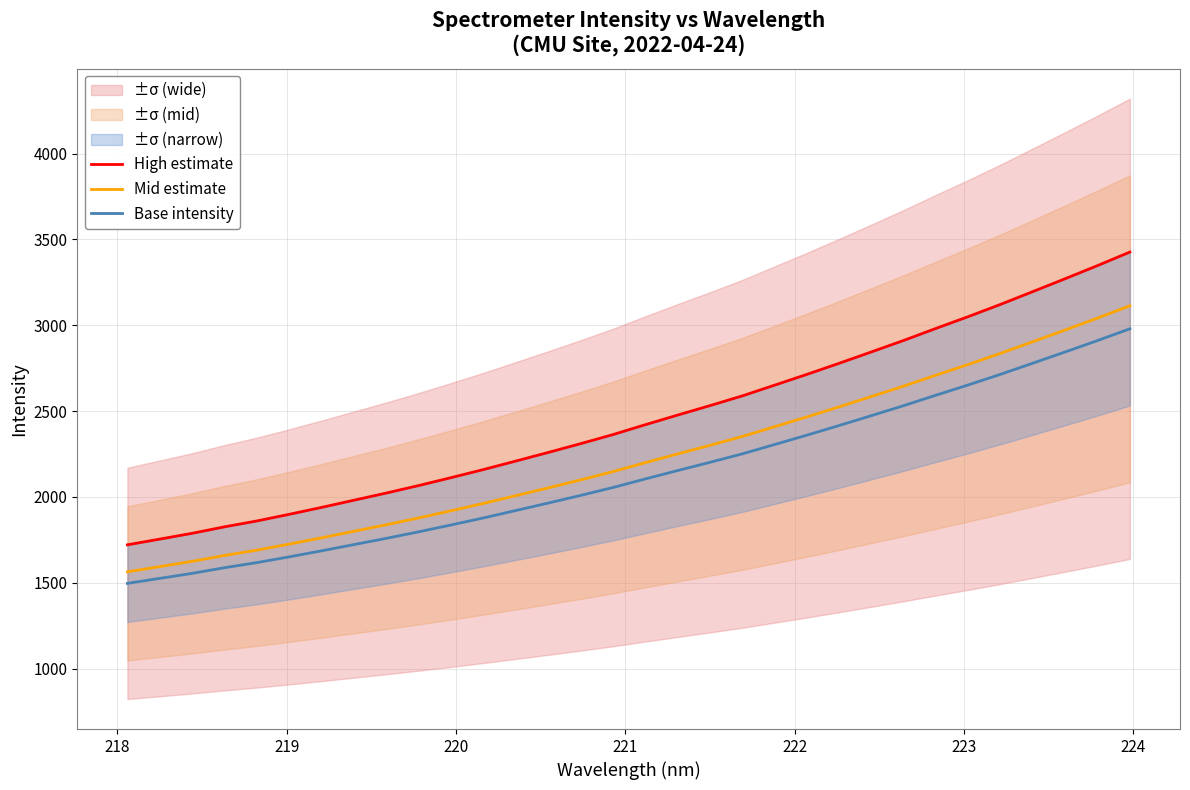

What is the highest value of the Base intensity series?

2979.3